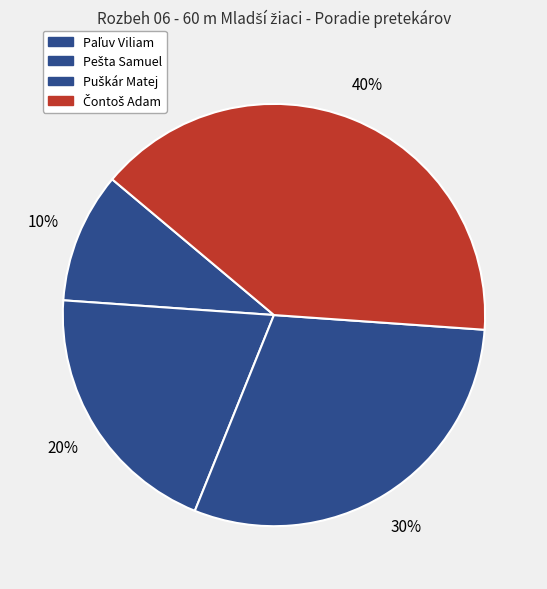

How many slices are in this pie chart?

4